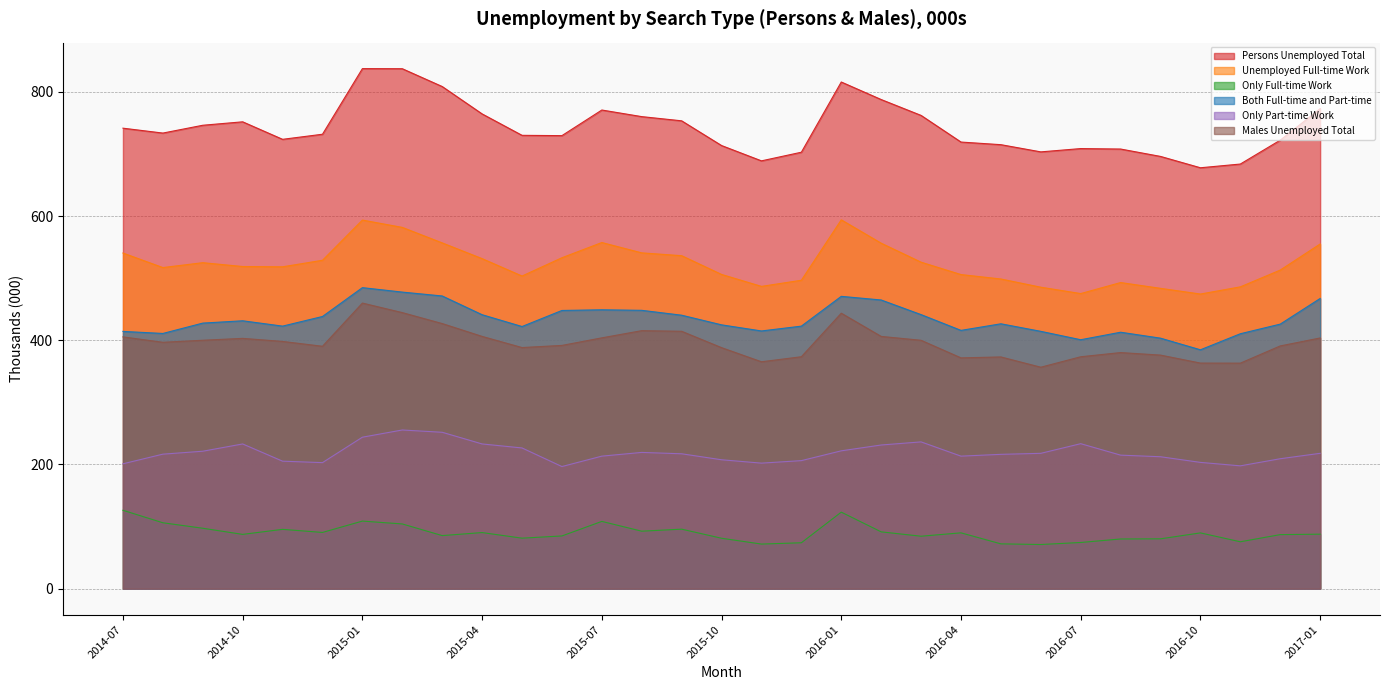

What position from the right is 2016-02?

12